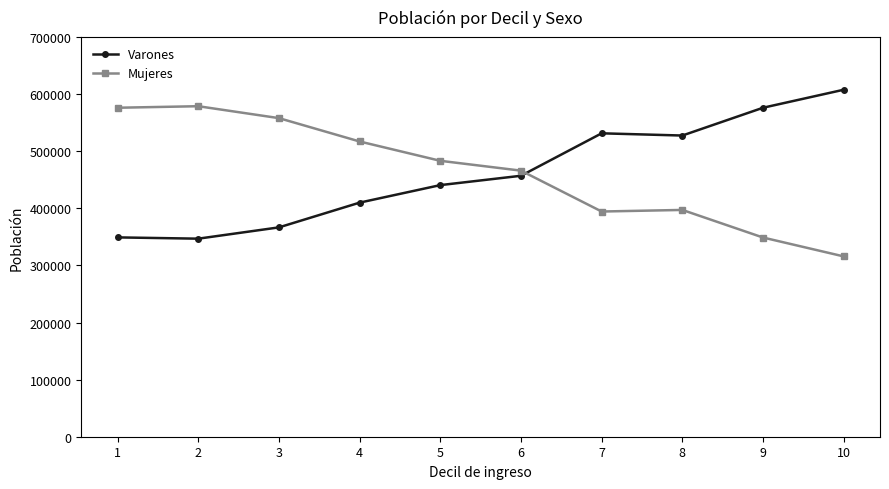

What is the spread (max minus min) of values at 9?

227255